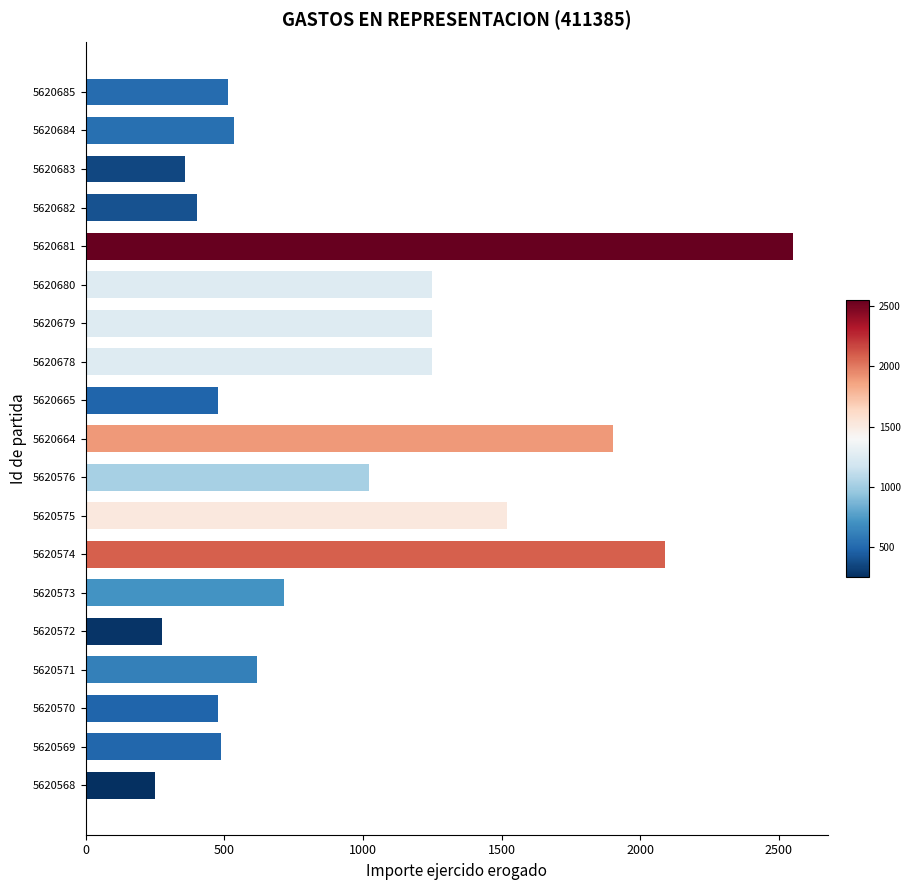

Count the number of values greater than 618.

10